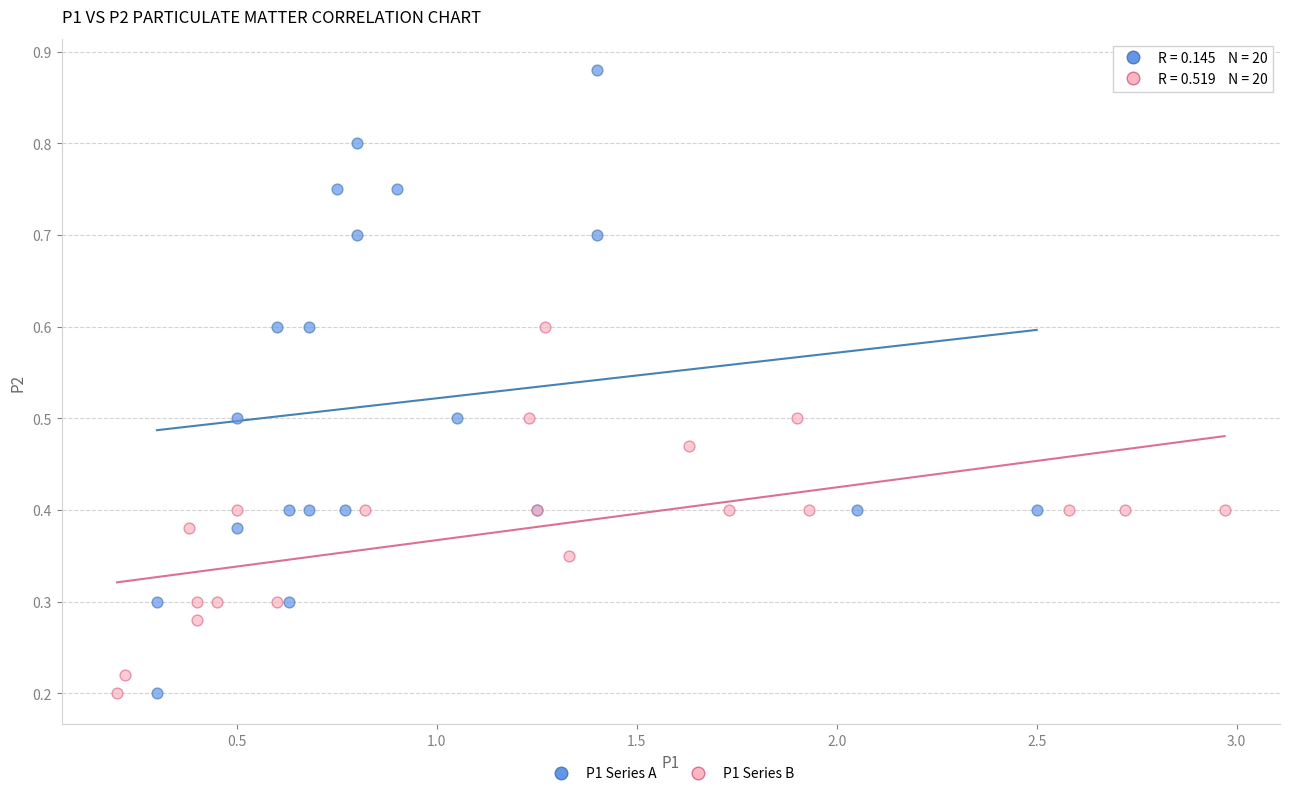

Which series reaches the maximum Y coordinate?

P1 Series A